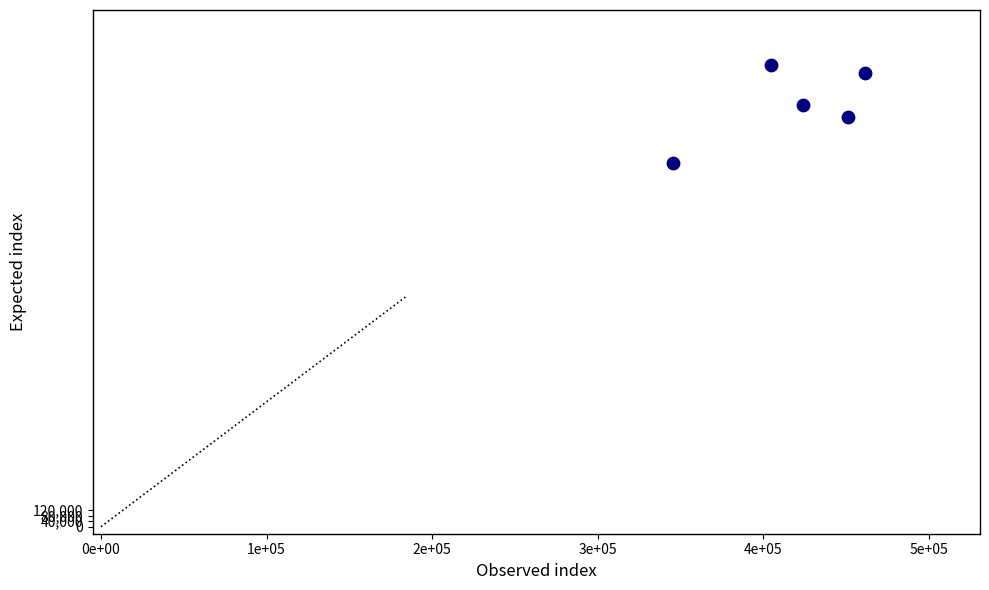

What is the range of Y values (max minus min)?

705078